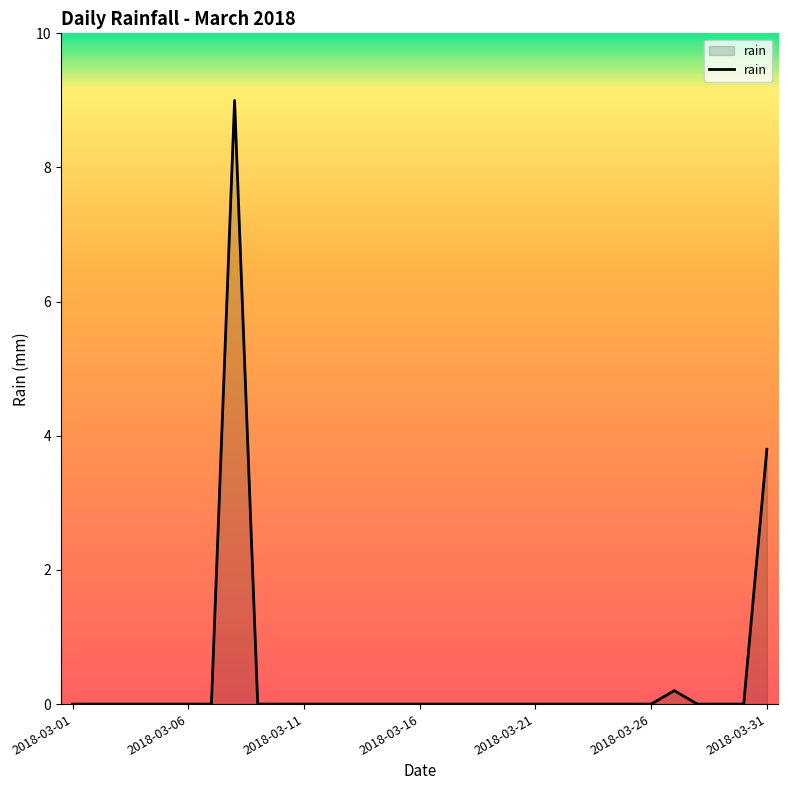

What is the difference between the maximum and minimum values?

9.0